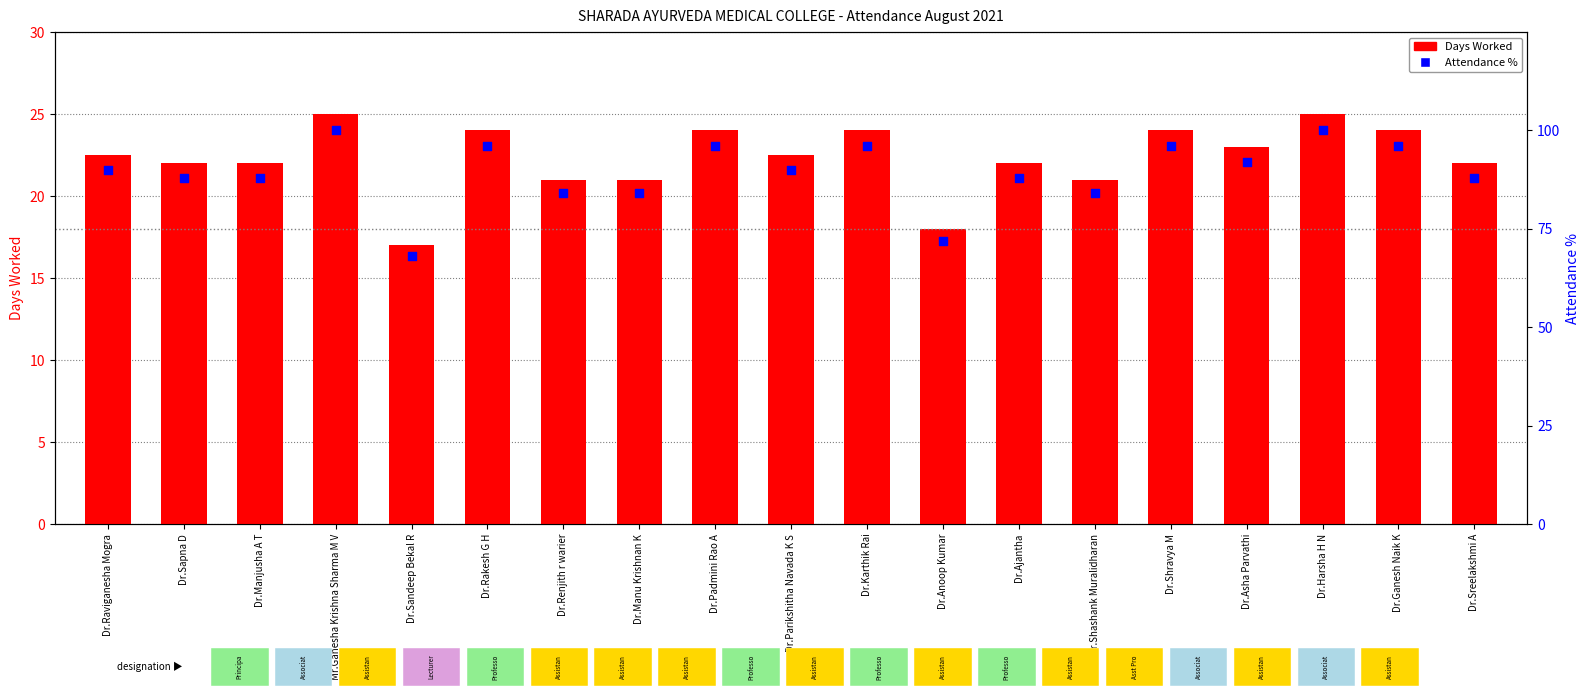

What is the total value across all series at Mr.Ganesha Krishna Sharma M V?

125.0